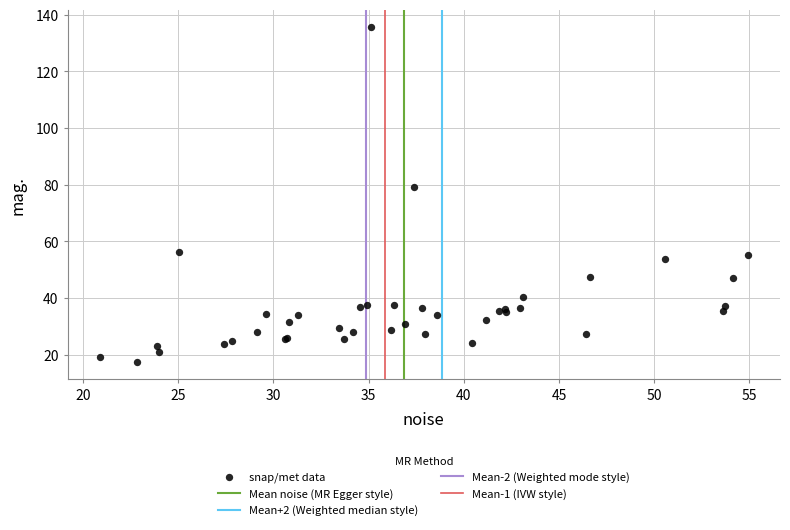

What Y value in the scatter plot is closest to 76?

79.0